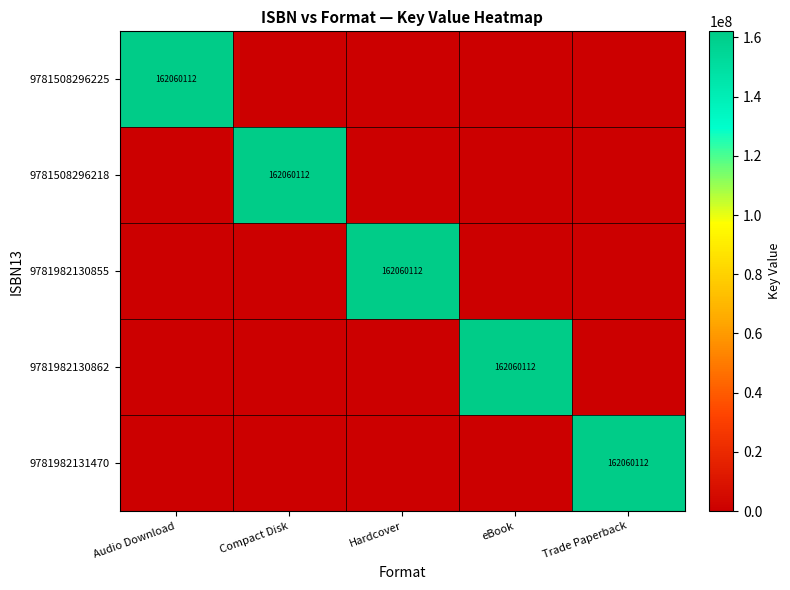

True or false: 9781508296218 has a value of 261811645 at Compact Disk.

False